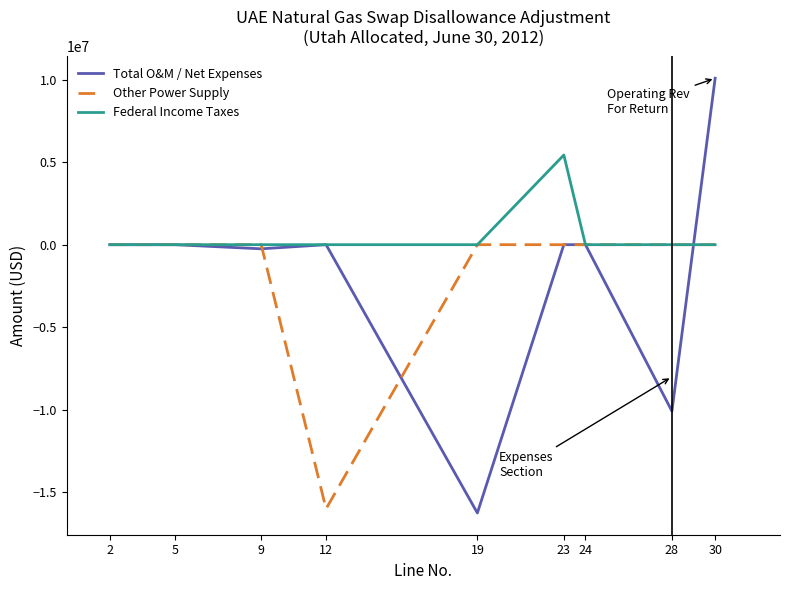

Is this an area chart (filled region under the line)?

No